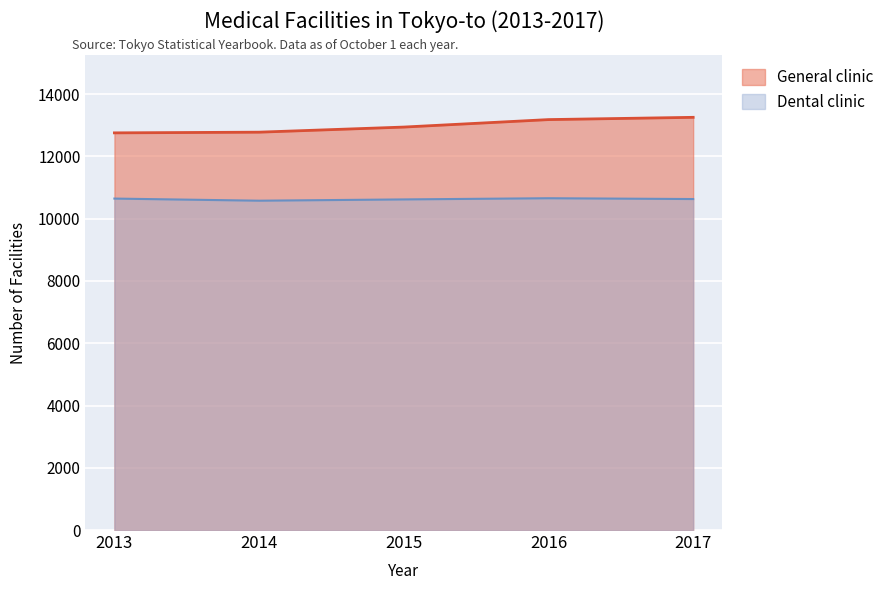

Reading right to left, extract all data points from this chart.

General clinic: 2017=13257	2016=13184	2015=12944	2014=12780	2013=12758
Dental clinic: 2017=10632	2016=10658	2015=10620	2014=10579	2013=10647